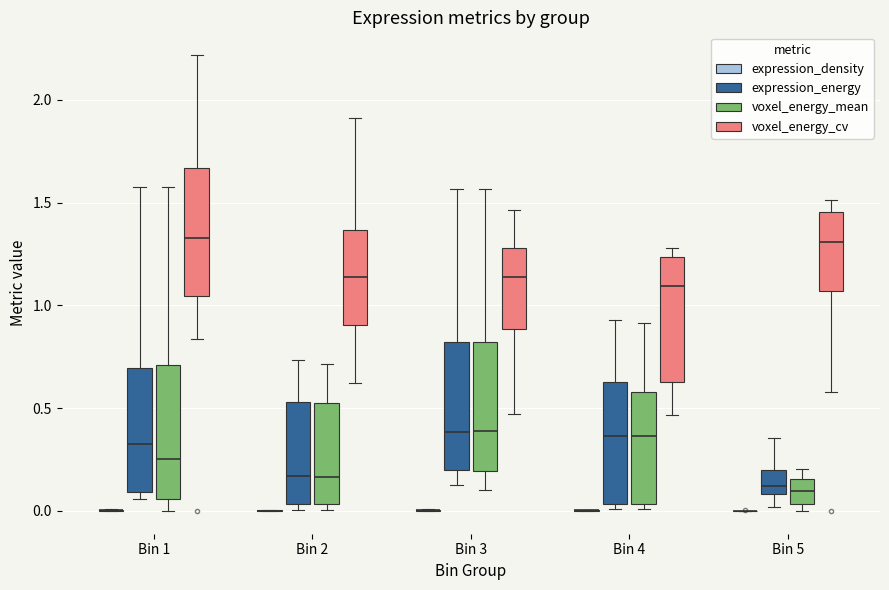

Reading left to right, read every box against the y-axis: the position of its median line, the range the box covers, and the ends of its whiskers. The values are not printed on the chart, so give them approximately, as read against the axis.

Bin 1 (expression_density): box collapsed to a line at 0.00, whiskers 0.00 to 0.00
Bin 1 (expression_energy): median 0.35, box 0.10 to 0.70, whiskers 0.05 to 1.60
Bin 1 (voxel_energy_mean): median 0.25, box 0.05 to 0.70, whiskers 0.00 to 1.60
Bin 1 (voxel_energy_cv): median 1.35, box 1.05 to 1.65, whiskers 0.85 to 2.20
Bin 2 (expression_density): box collapsed to a line at 0.00, whiskers 0.00 to 0.00
Bin 2 (expression_energy): median 0.15, box 0.05 to 0.55, whiskers 0.00 to 0.75
Bin 2 (voxel_energy_mean): median 0.15, box 0.05 to 0.55, whiskers 0.00 to 0.70
Bin 2 (voxel_energy_cv): median 1.15, box 0.90 to 1.35, whiskers 0.60 to 1.90
Bin 3 (expression_density): box collapsed to a line at 0.00, whiskers 0.00 to 0.00
Bin 3 (expression_energy): median 0.40, box 0.20 to 0.80, whiskers 0.15 to 1.55
Bin 3 (voxel_energy_mean): median 0.40, box 0.20 to 0.80, whiskers 0.10 to 1.55
Bin 3 (voxel_energy_cv): median 1.15, box 0.90 to 1.30, whiskers 0.45 to 1.45
Bin 4 (expression_density): box collapsed to a line at 0.00, whiskers 0.00 to 0.00
Bin 4 (expression_energy): median 0.35, box 0.05 to 0.65, whiskers 0.00 to 0.95
Bin 4 (voxel_energy_mean): median 0.35, box 0.05 to 0.60, whiskers 0.00 to 0.90
Bin 4 (voxel_energy_cv): median 1.10, box 0.65 to 1.25, whiskers 0.45 to 1.30
Bin 5 (expression_density): box collapsed to a line at 0.00, whiskers 0.00 to 0.00
Bin 5 (expression_energy): median 0.10 (just above the box's lower edge), box 0.10 to 0.20, whiskers 0.00 to 0.35
Bin 5 (voxel_energy_mean): median 0.10, box 0.05 to 0.15, whiskers 0.00 to 0.20
Bin 5 (voxel_energy_cv): median 1.30, box 1.05 to 1.45, whiskers 0.60 to 1.50